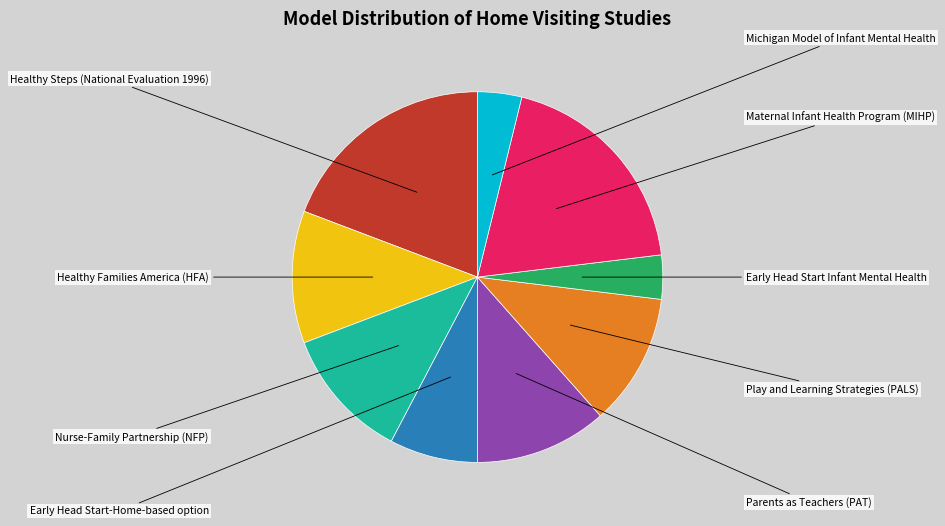

The Parents as Teachers (PAT) slice represents 5% of the pie. True or false?

False